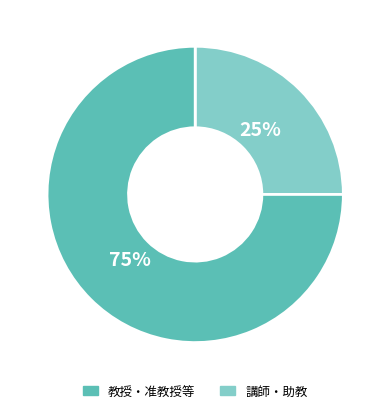

To the nearest percent, what is the average slice percentage?

50%